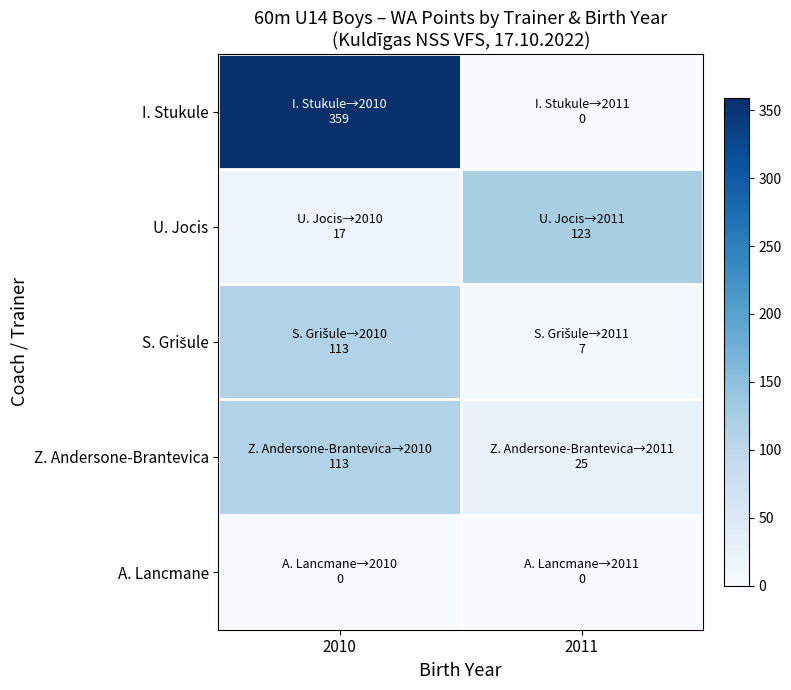

How many data points does each series have?

2